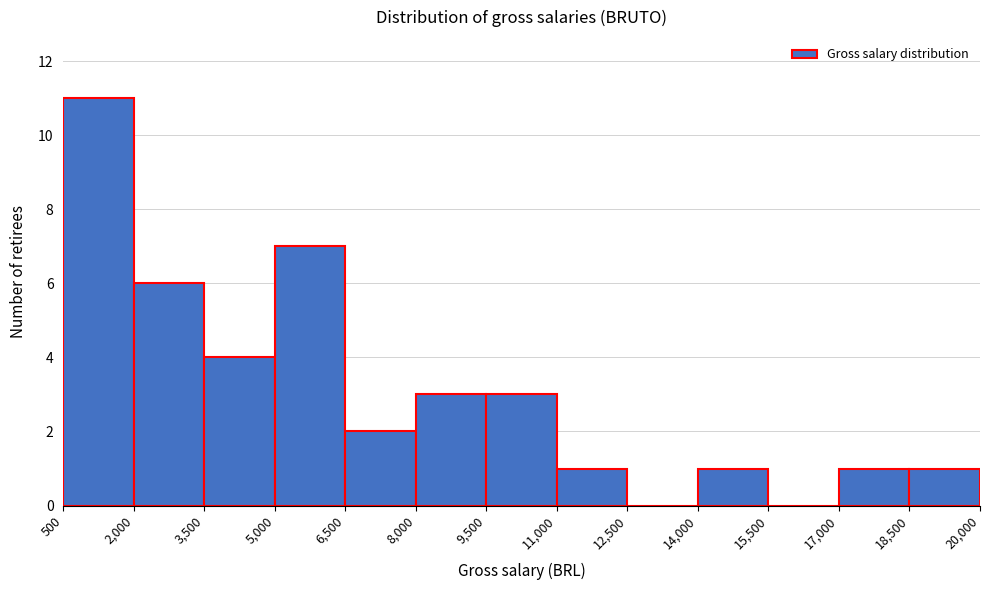

Reading left to right, list every bar in this chart as the range it spans on the x-axis followed by its height. The values are not printed on the chart, so give them approximately, as read against the axis.

500 to 2,000: 11
2,000 to 3,500: 6
3,500 to 5,000: 4
5,000 to 6,500: 7
6,500 to 8,000: 2
8,000 to 9,500: 3
9,500 to 11,000: 3
11,000 to 12,500: 1
12,500 to 14,000: 0
14,000 to 15,500: 1
15,500 to 17,000: 0
17,000 to 18,500: 1
18,500 to 20,000: 1